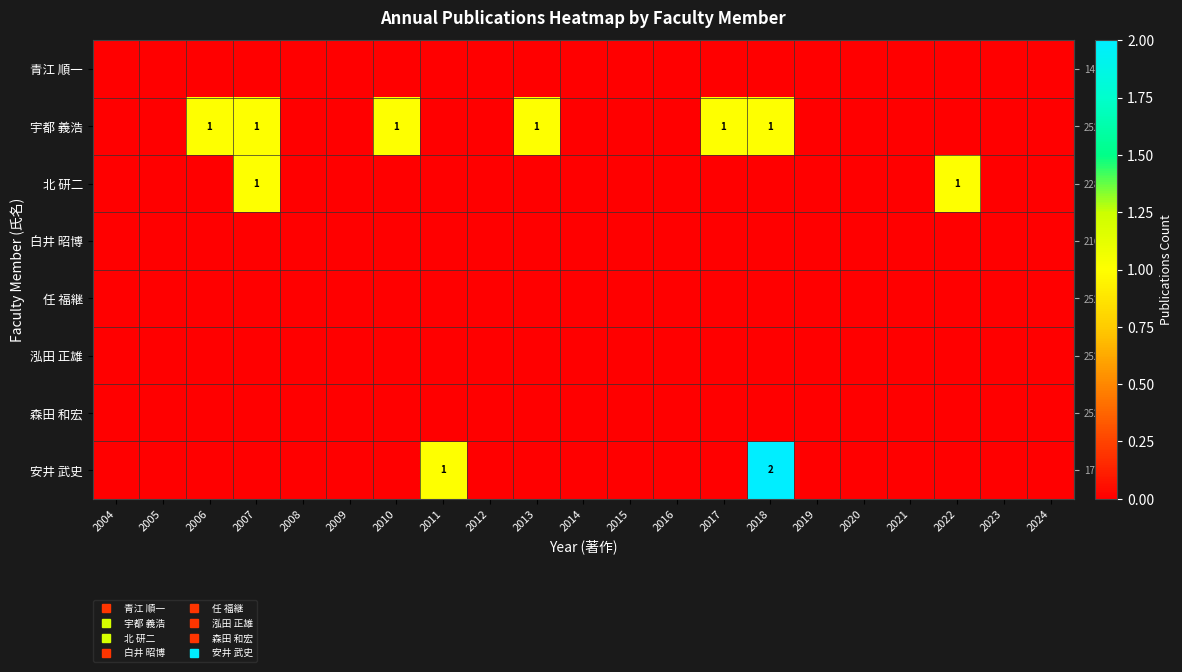

Which label corresponds to the smallest value in the chart?

2004